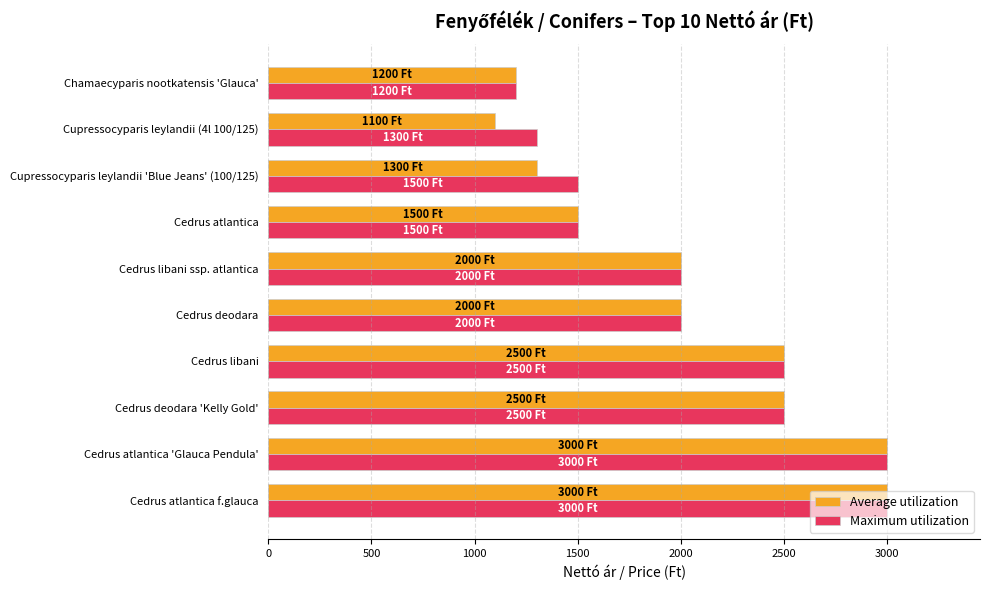

Rank the series by their average value, from highest to lowest.

Maximum utilization, Average utilization